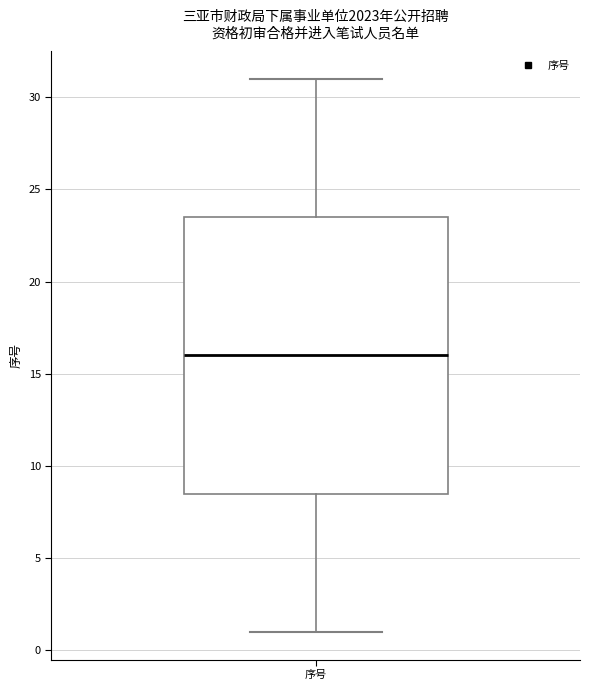

Transcribe this box plot: give where the median line is, the range the box spans, and where the two whiskers end, as read against the y-axis. The values are not printed on the chart, so give them approximately, as read against the axis.

median 16.0, box 8.5 to 23.5, whiskers 1.0 to 31.0